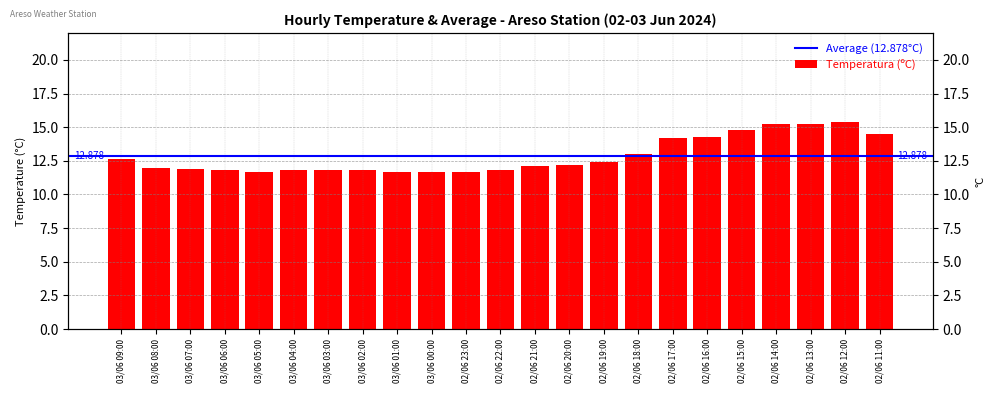

What is the change in value from 02/06 22:00 to 02/06 12:00?

+3.6